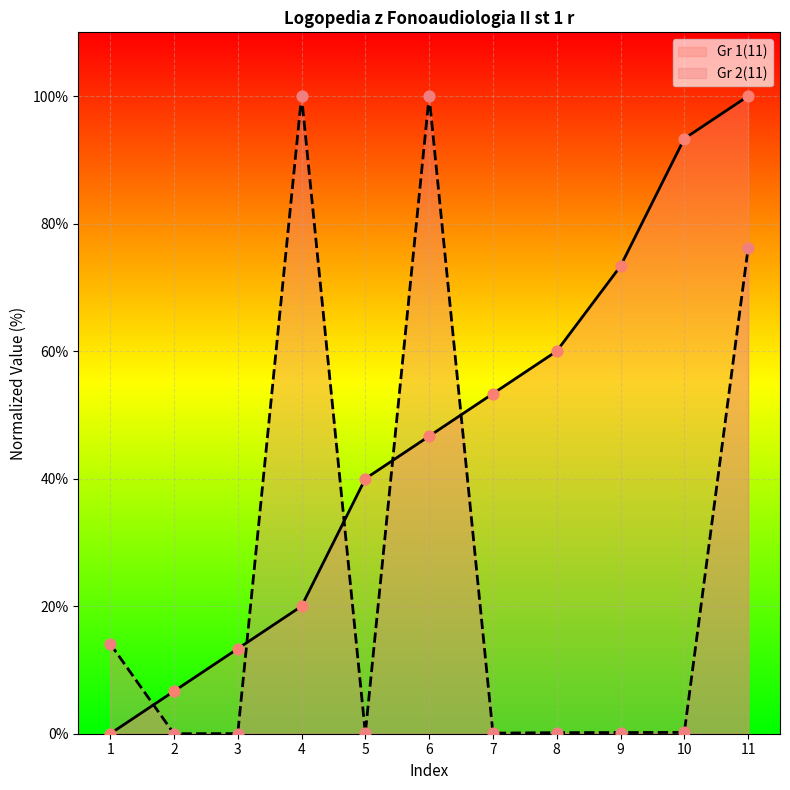

At how many categories does at least one series exceed 39?

8